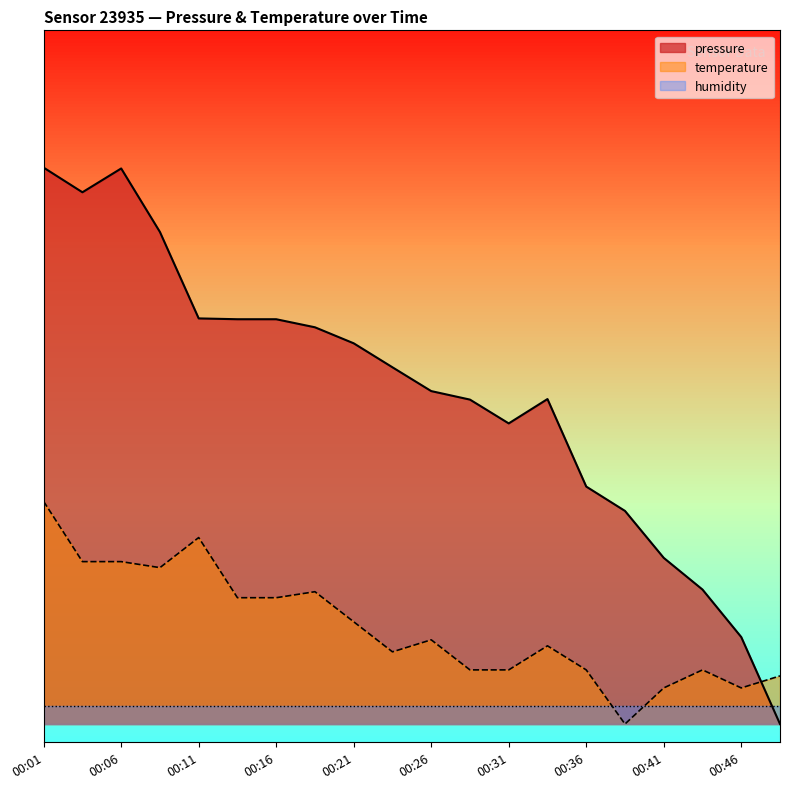

What is the average value?

10.6